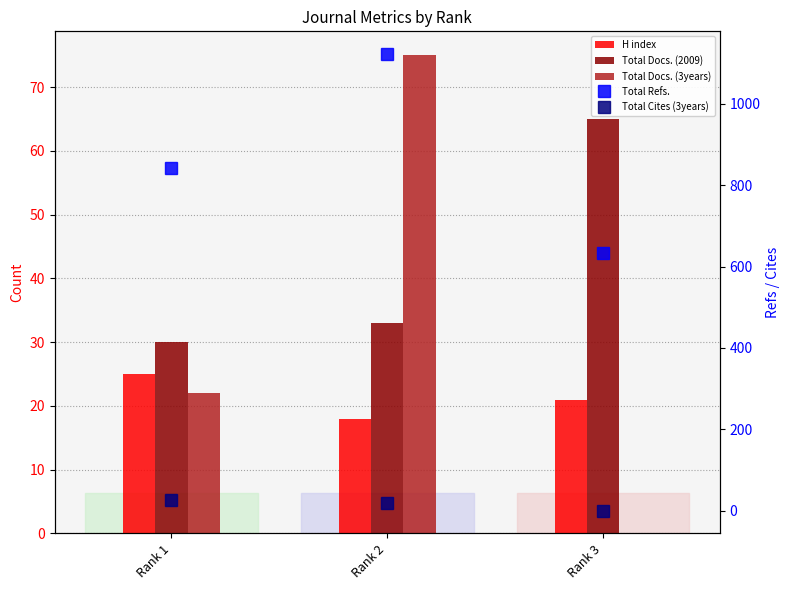

Reading right to left, list all the values displayed in this chart.

H index: Rank 3=21	Rank 2=18	Rank 1=25
Total Docs. (2009): Rank 3=65	Rank 2=33	Rank 1=30
Total Docs. (3years): Rank 3=0	Rank 2=75	Rank 1=22
Total Refs.: Rank 3=633	Rank 2=1122	Rank 1=843
Total Cites (3years): Rank 3=0	Rank 2=19	Rank 1=26